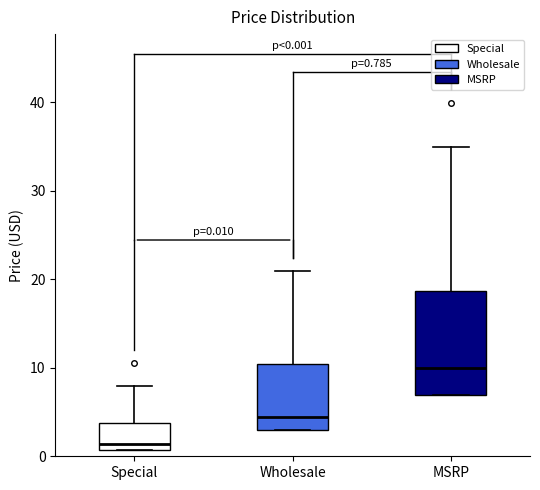

Which box is the tallest, from its lower edge to its upper edge?

MSRP